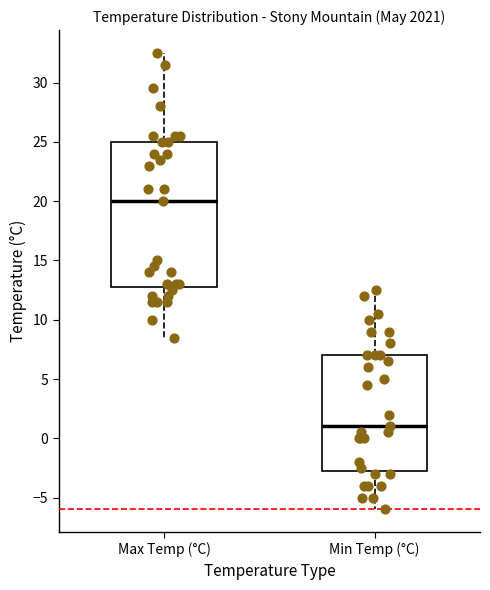

Which box's median line is the lowest?

Min Temp (°C)